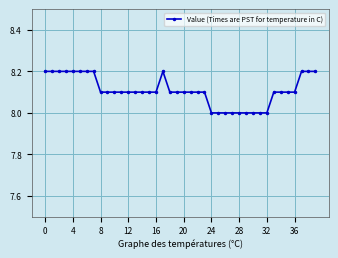

Reading right to left, transcribe all the data shown in this chart.

8.2	8.2	8.2	8.1	8.1	8.1	8.1	8.0	8.0	8.0	8.0	8.0	8.0	8.0	8.0	8.0	8.1	8.1	8.1	8.1	8.1	8.1	8.2	8.1	8.1	8.1	8.1	8.1	8.1	8.1	8.1	8.1	8.2	8.2	8.2	8.2	8.2	8.2	8.2	8.2